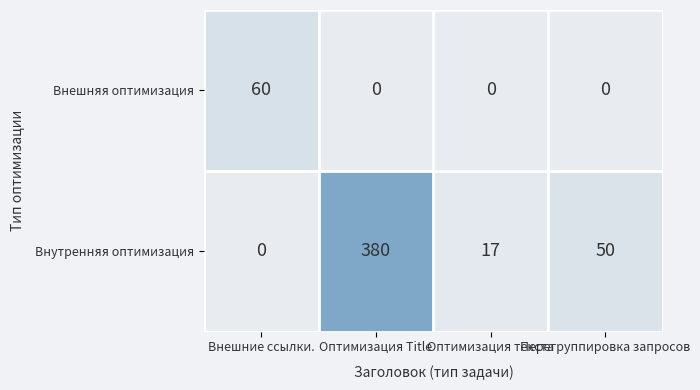

What is the average value of the Внешняя оптимизация series?

15